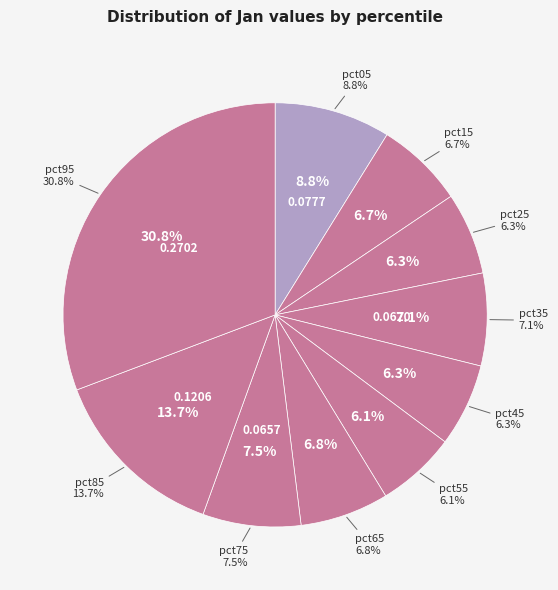

How many segments does this pie chart have?

10